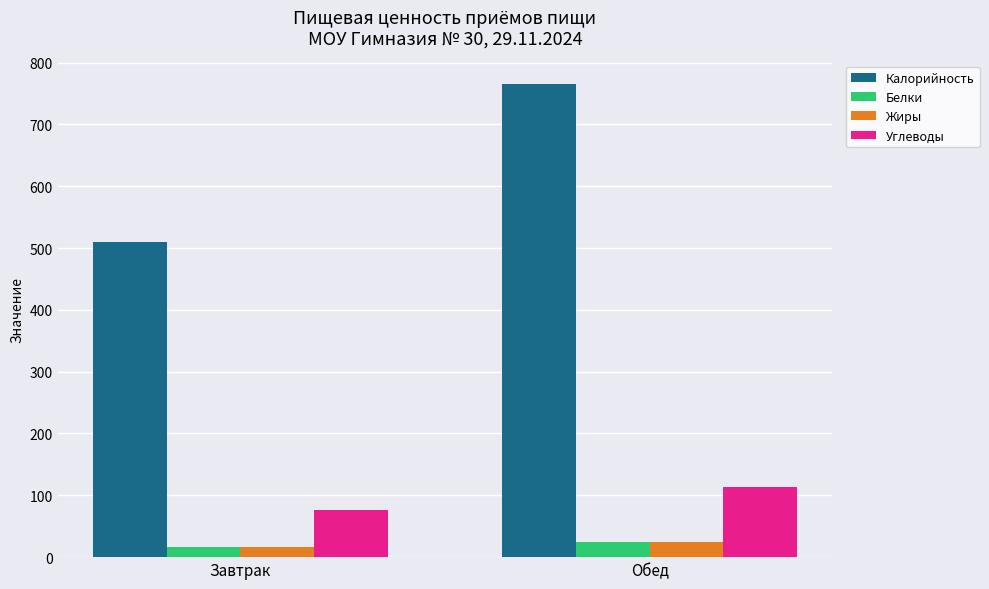

The value of Углеводы at Обед is 113.7. True or false?

True